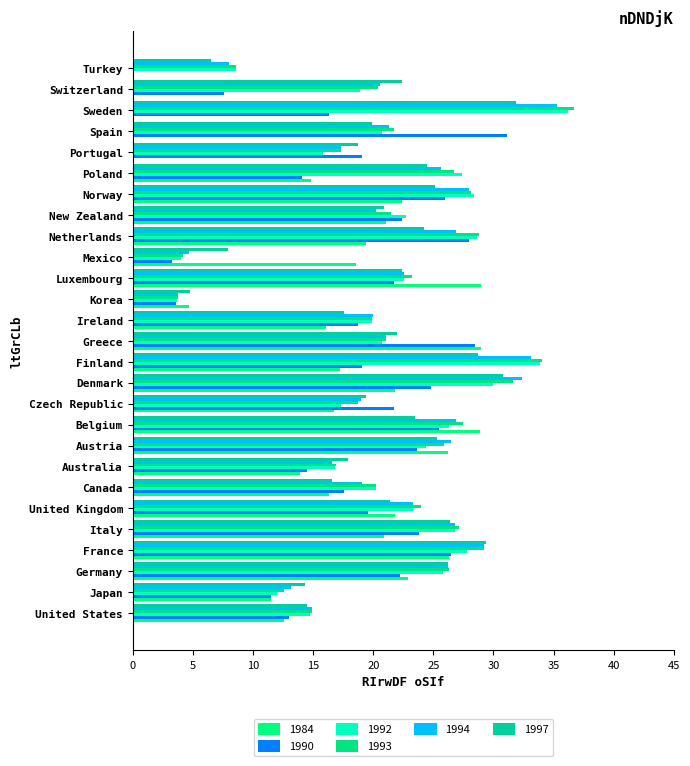

Read the 1993 value at France.

29.2